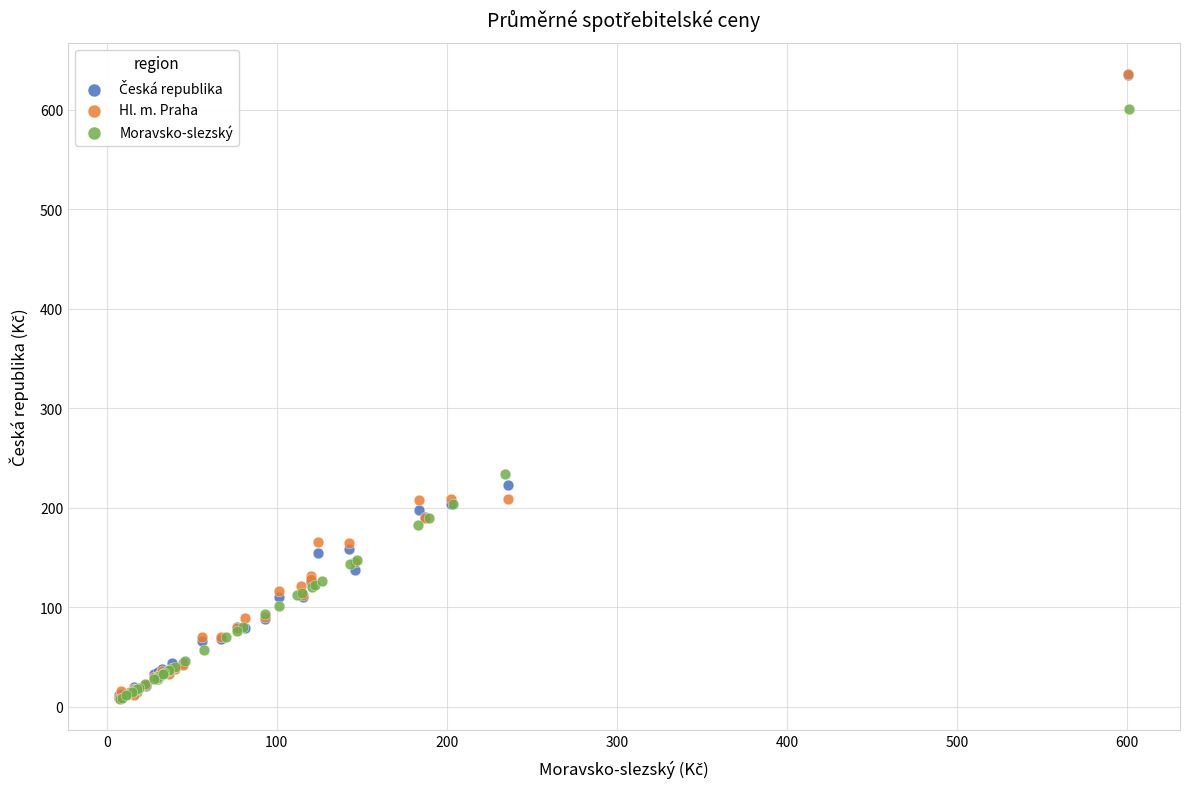

Which series has the largest Y range (max minus min)?

Hl. m. Praha